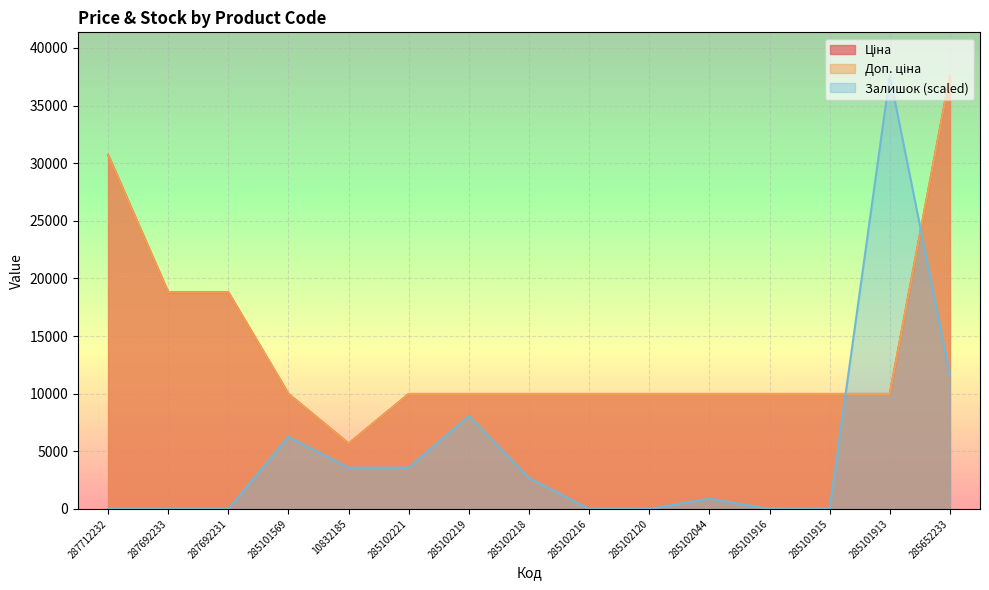

How many values in the Залишок series exceed 895?

8